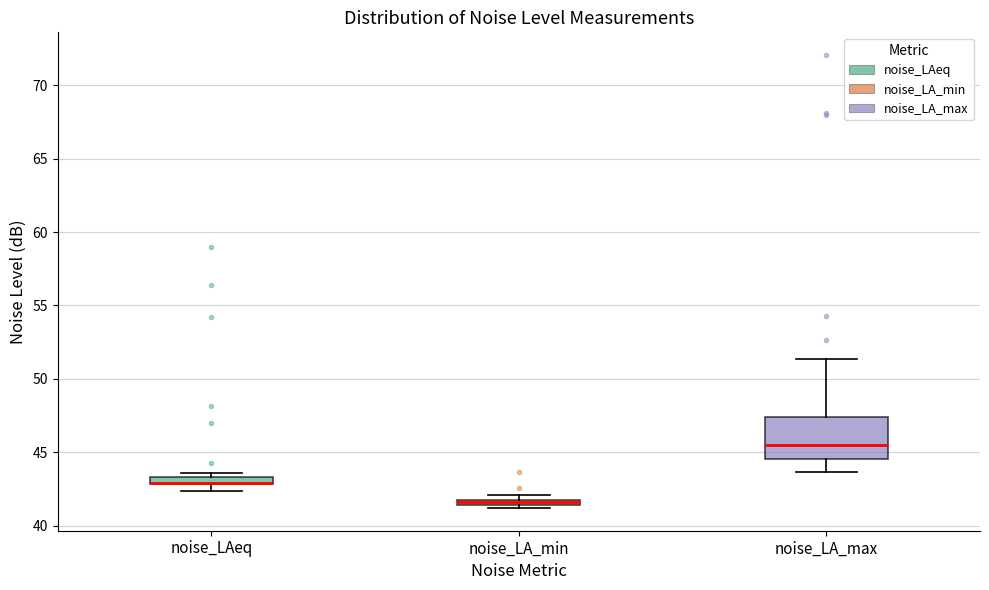

Comparing the boxes themselves (not the whiskers), which one is the tallest?

noise_LA_max